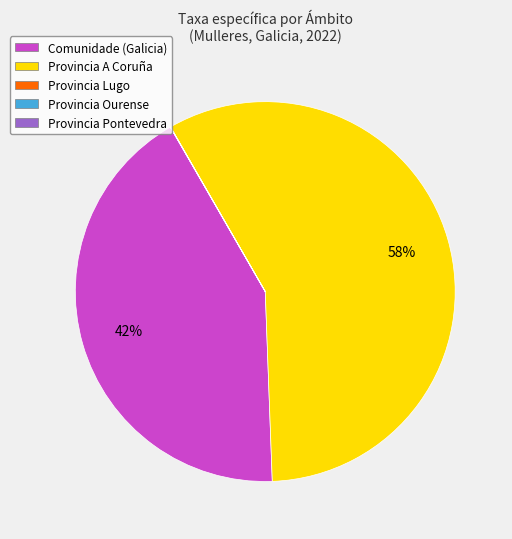

Which category accounts for the majority?

Provincia A Coruña